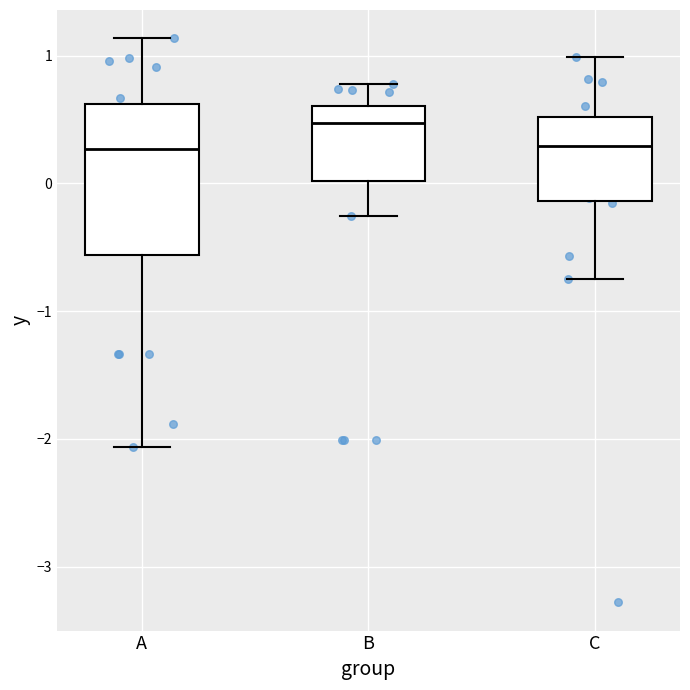

Reading left to right, read every box against the y-axis: the position of its median line, the range the box covers, and the ends of its whiskers. The values are not printed on the chart, so give them approximately, as read against the axis.

A: median 0.3, box -0.6 to 0.6, whiskers -2.1 to 1.1
B: median 0.5, box 0.0 to 0.6, whiskers -0.3 to 0.8
C: median 0.3, box -0.1 to 0.5, whiskers -0.7 to 1.0